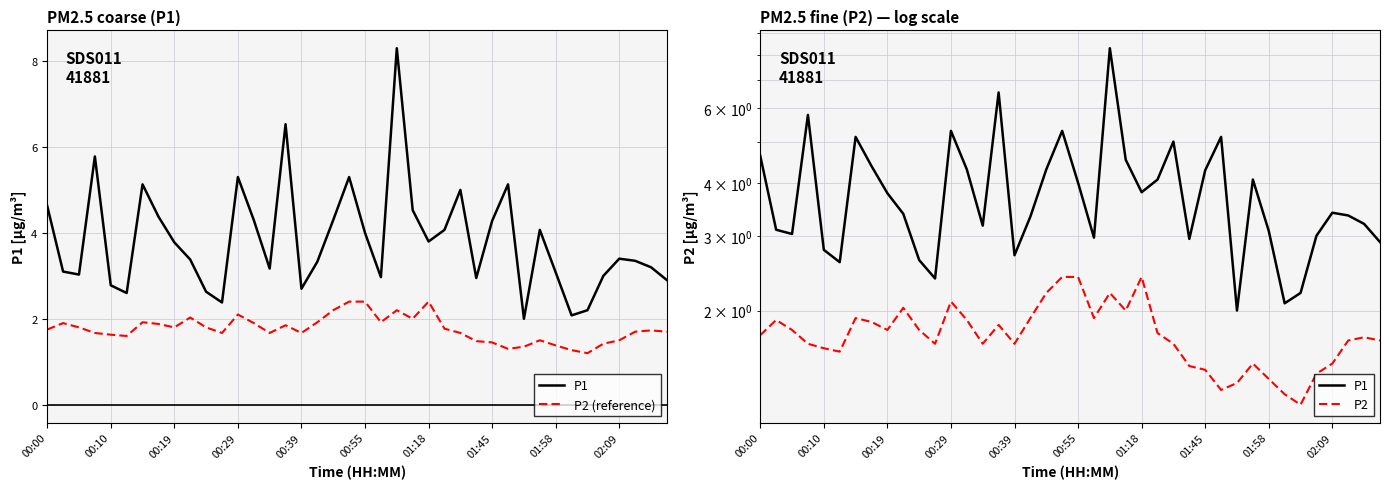

Where is P2 (reference) nearest to the value 1?

34